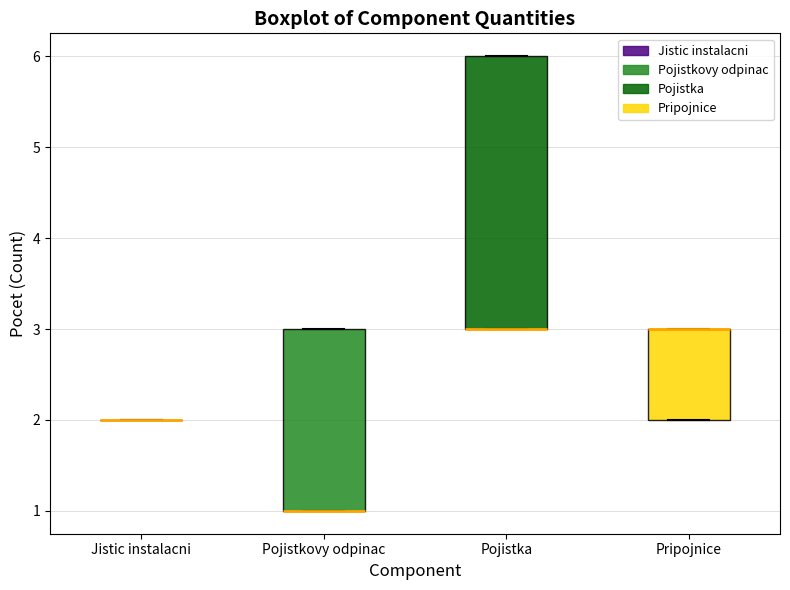

Where is the lower edge of the box for Pojistka on the y-axis? The values are not printed on the chart, so give them approximately, as read against the axis.

3